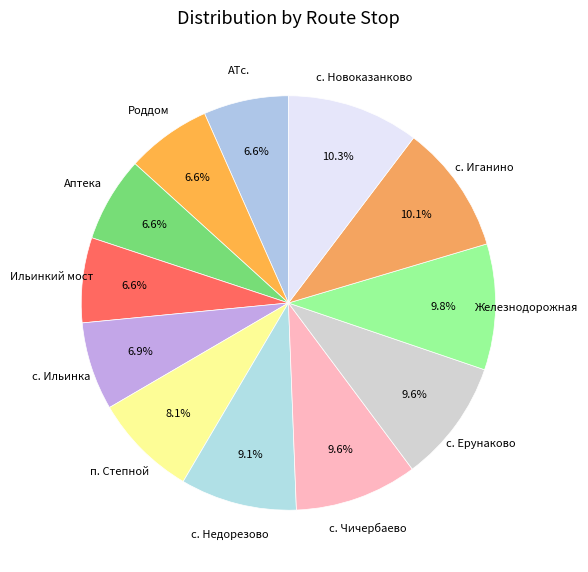

Is АТс. the majority of the pie?

No